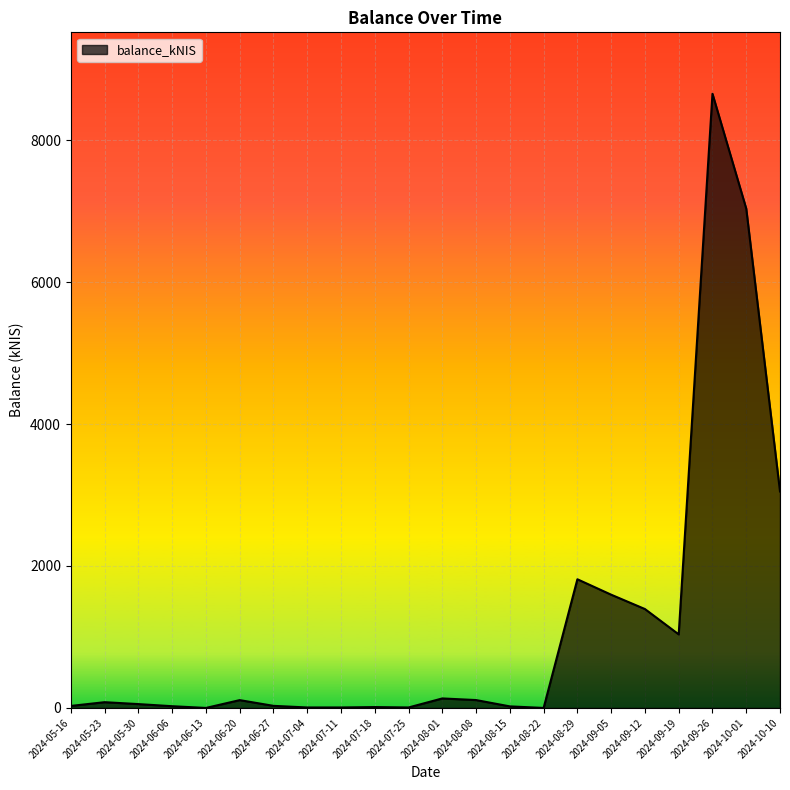

Which category has the highest value across all series?

2024-09-26